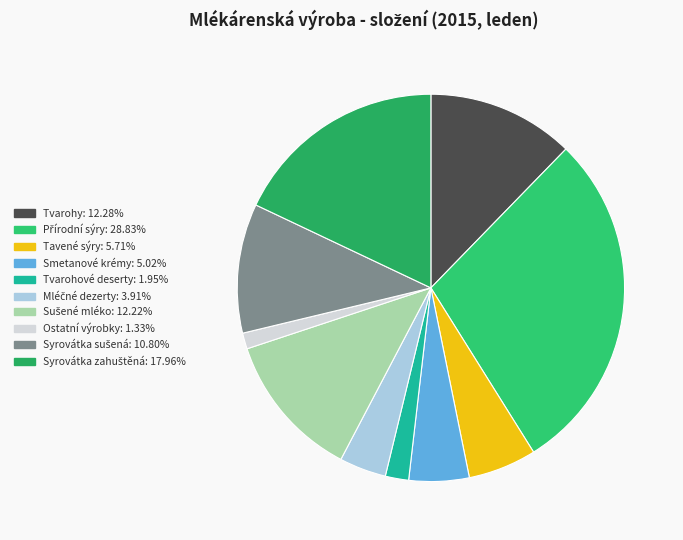

Rank the categories by value from highest to lowest.

Přírodní sýry, Syrovátka zahuštěná, Tvarohy, Sušené mléko, Syrovátka sušená, Tavené sýry, Smetanové krémy, Mléčné dezerty, Tvarohové deserty, Ostatní výrobky